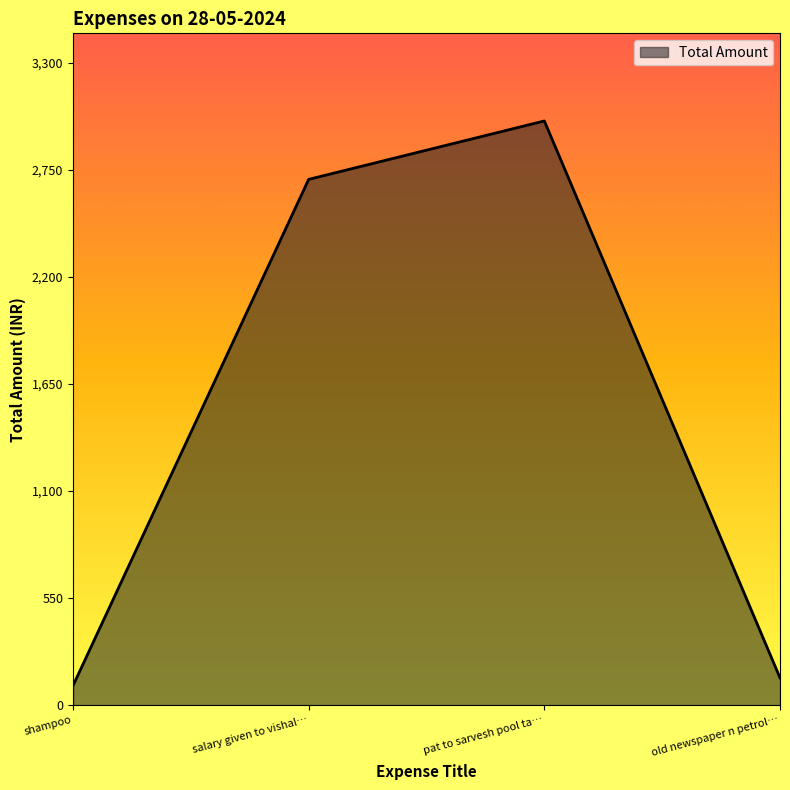

Where is the first local maximum?

pat to sarvesh pool ta…